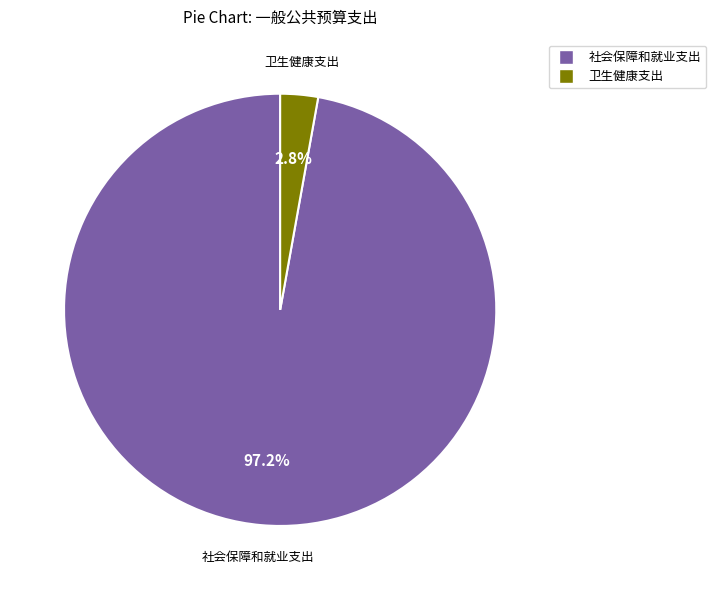

To the nearest percent, what is the combined percentage of 社会保障和就业支出 and 卫生健康支出?

100%